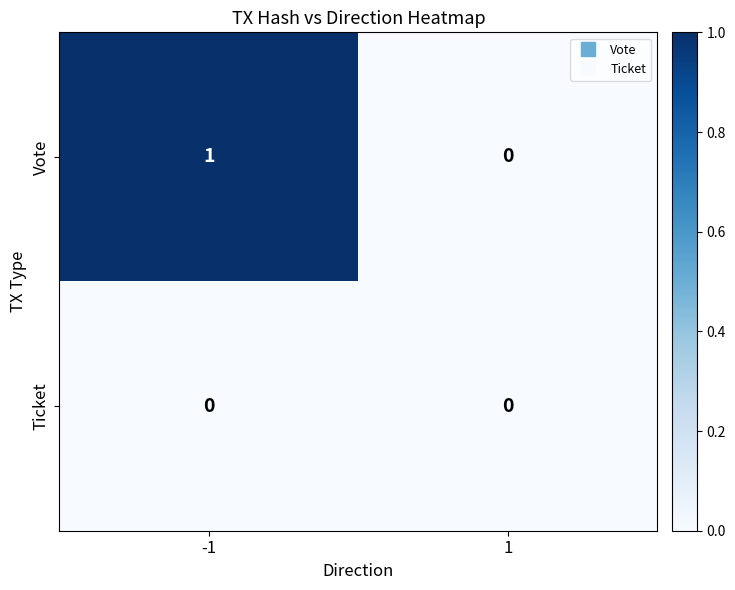

At -1, list the series in order from smallest to largest.

Ticket, Vote